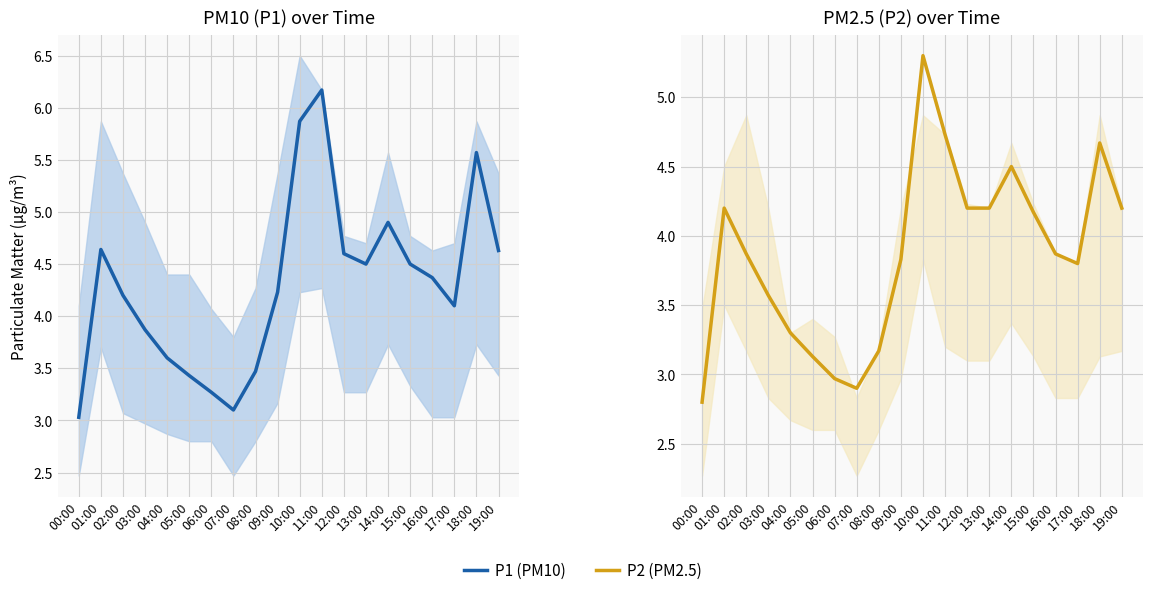

What is the difference between the P2 (PM2.5) values at 10:00 and 11:00?

0.6